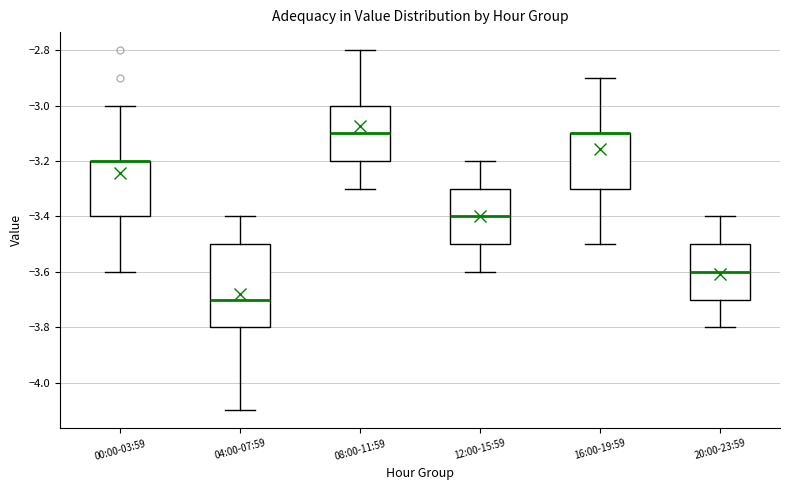

Where does the lower whisker of the box for 16:00-19:59 end on the y-axis? The values are not printed on the chart, so give them approximately, as read against the axis.

-3.5